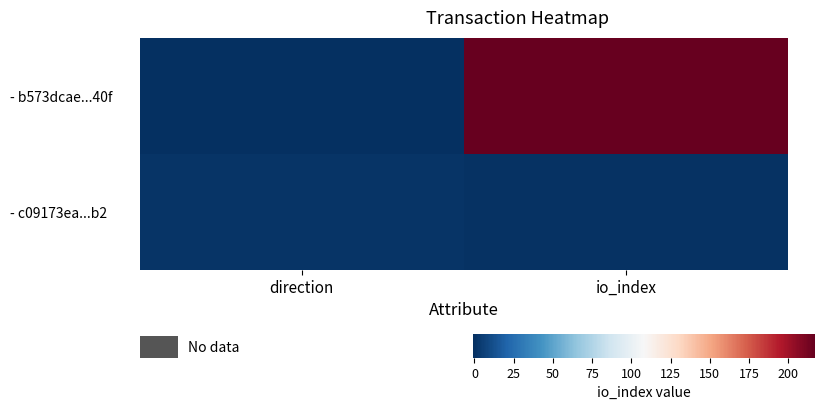

Reading left to right, what are all the values shown in this chart?

- b573dcae...40f: direction=-1	io_index=217
- c09173ea...b2: direction=1	io_index=0